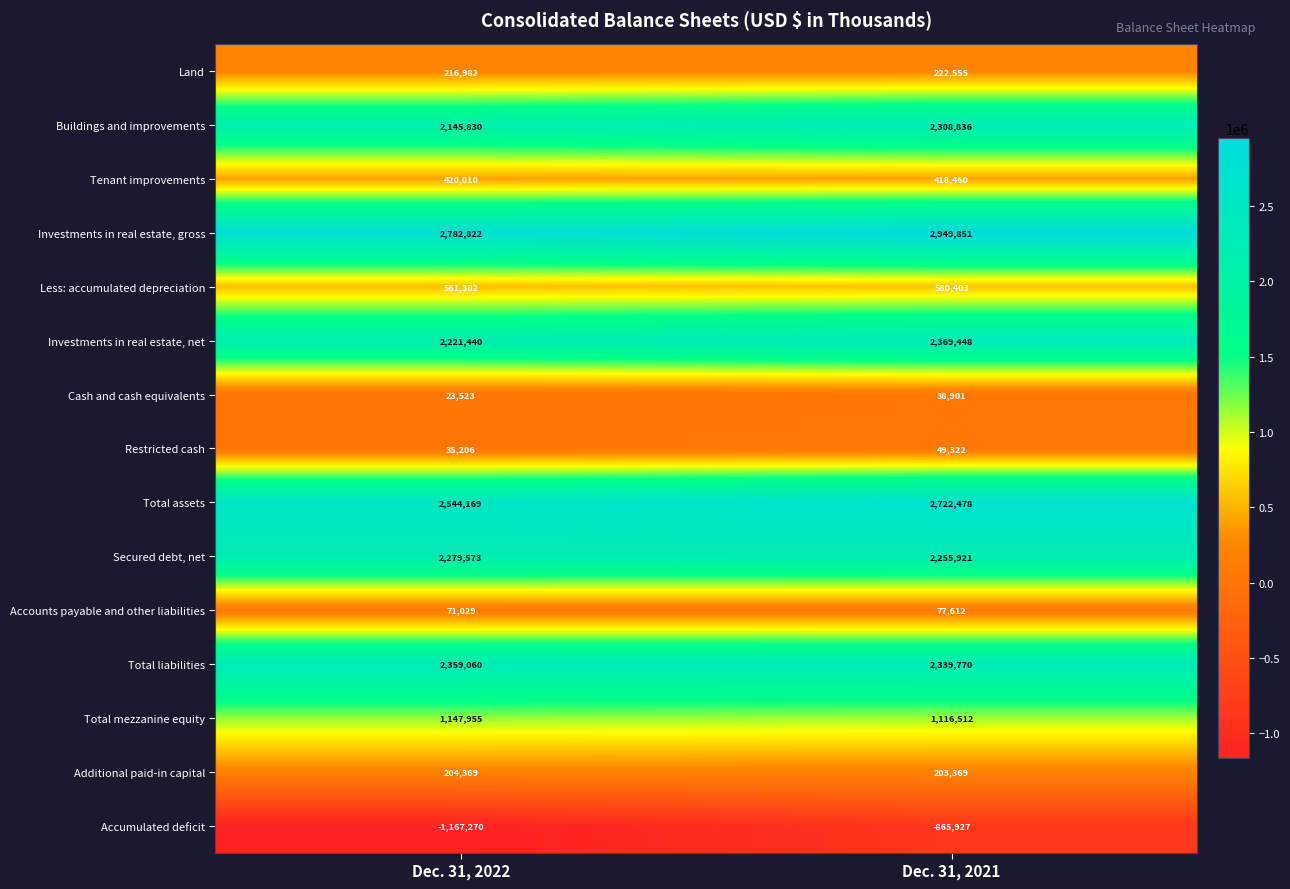

Which series has the widest spread of values?

Accumulated deficit